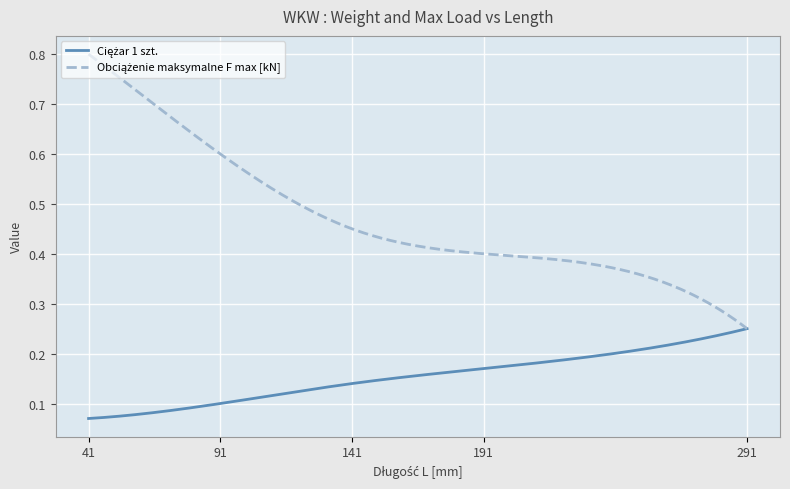

Count the number of data series in this chart.

2